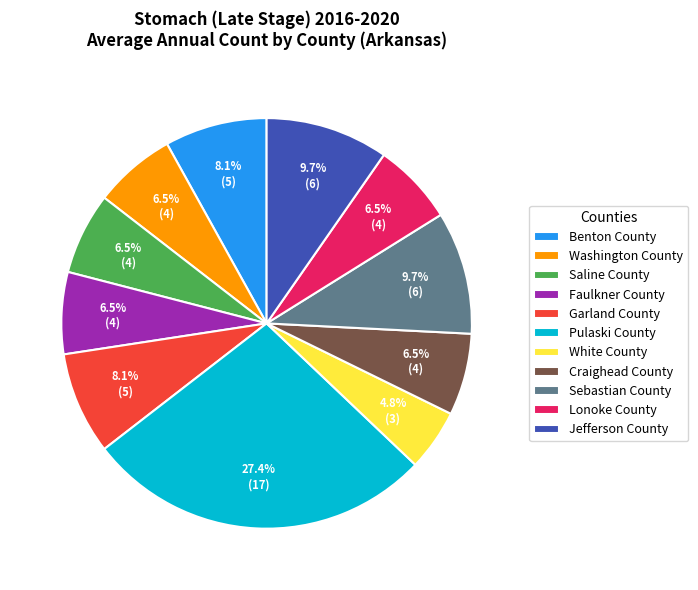

Which slice is the smallest?

White County